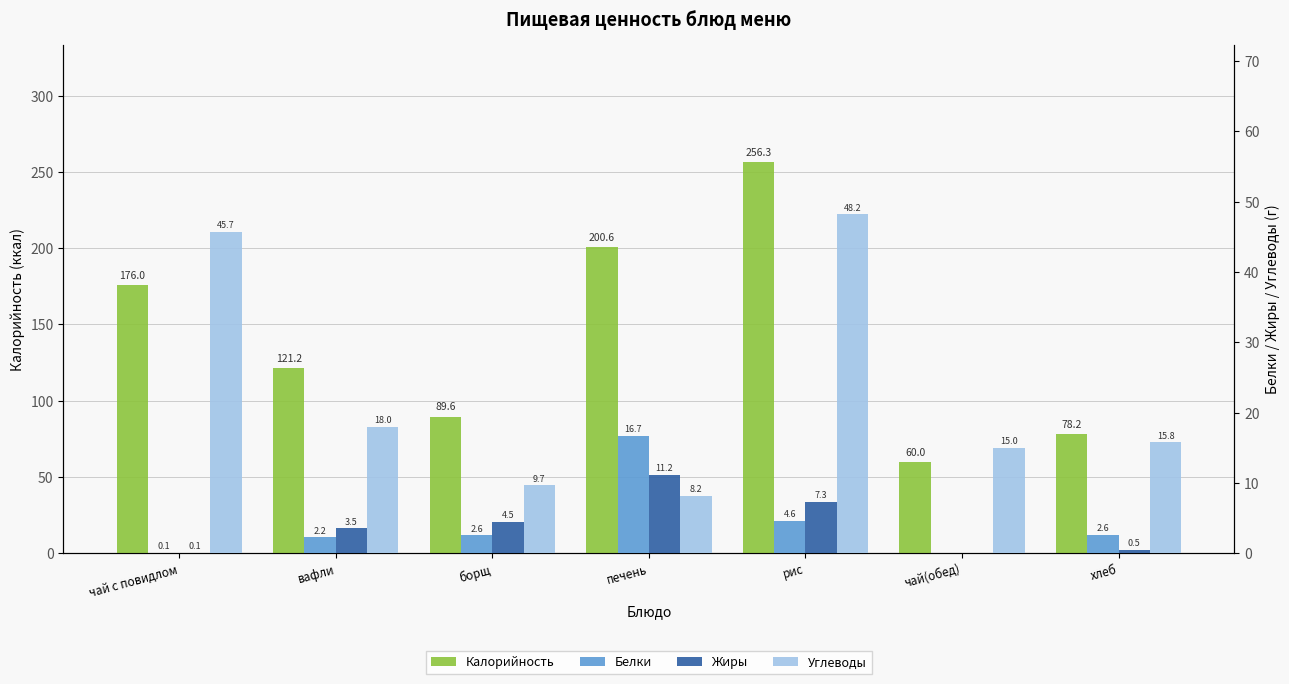

Rank the series at чай(обед) from highest to lowest value.

Калорийность, Углеводы, Белки, Жиры